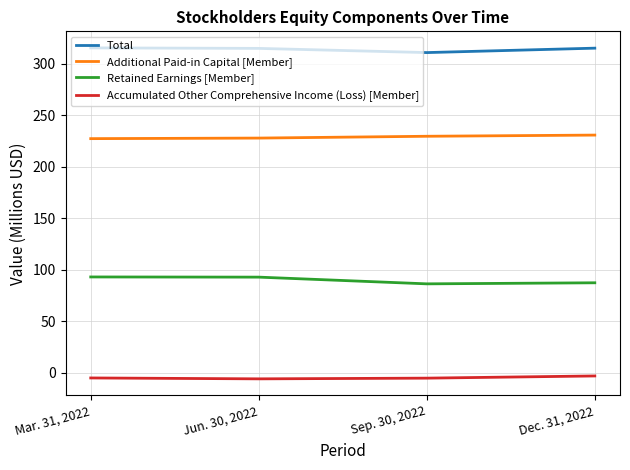

List the series in order of their peak value, lowest first.

Accumulated Other Comprehensive Income (Loss) [Member], Retained Earnings [Member], Additional Paid-in Capital [Member], Total